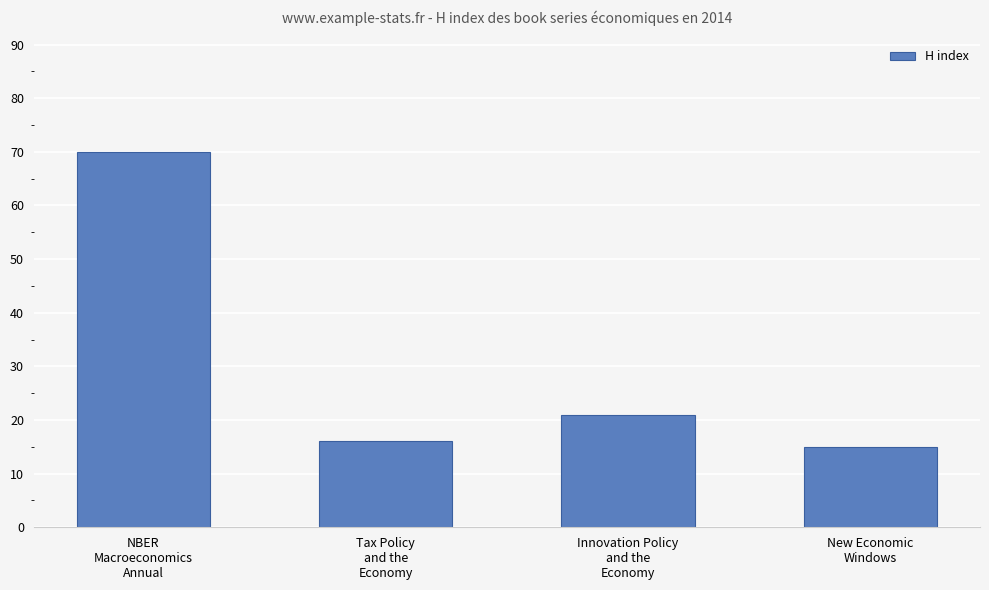

What is the difference between the maximum and second lowest values?

54